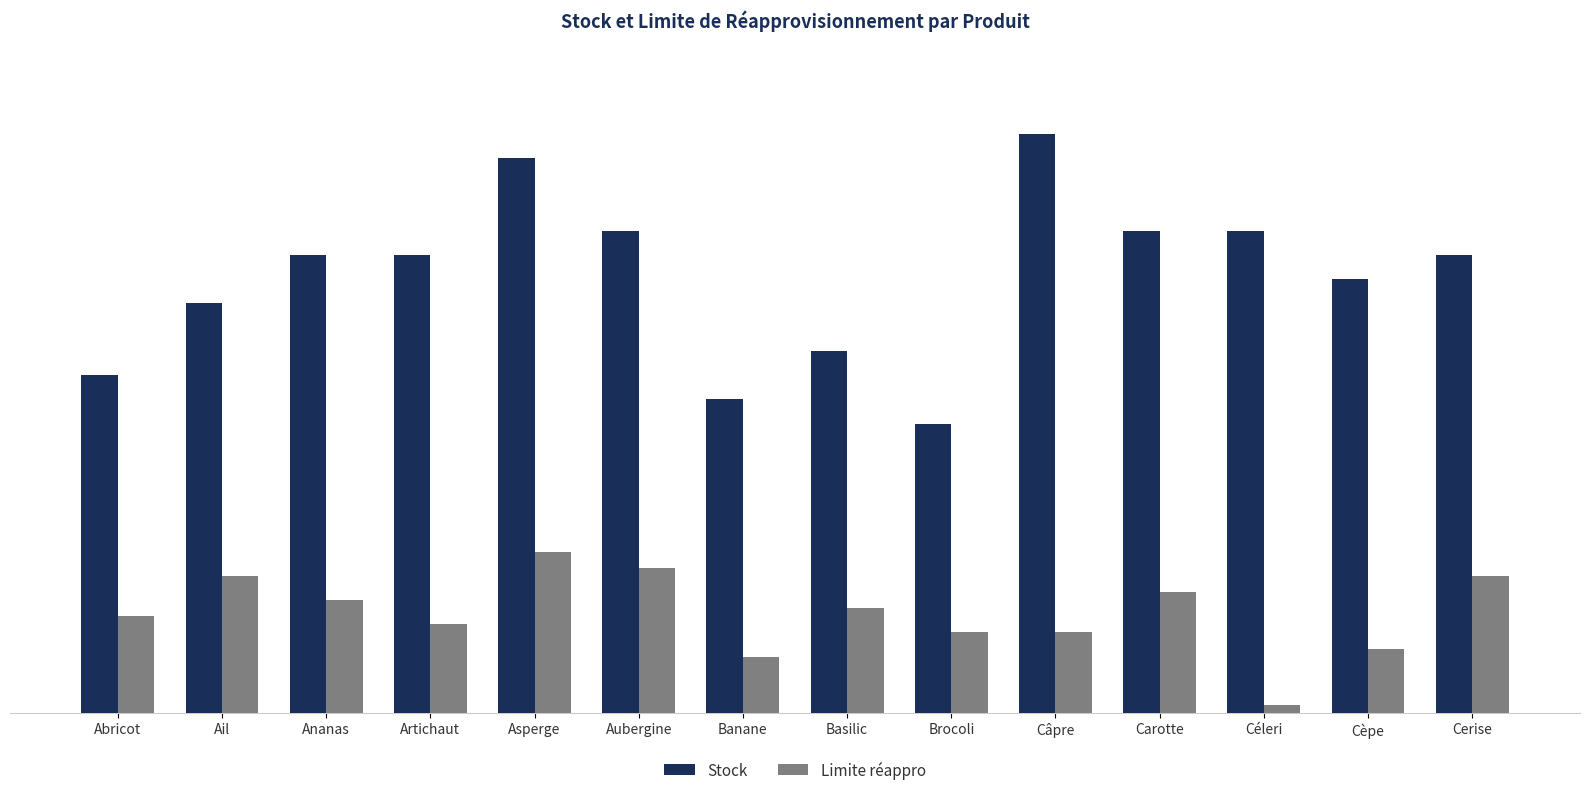

What is the approximate value of Limite réappro at Cèpe?

8